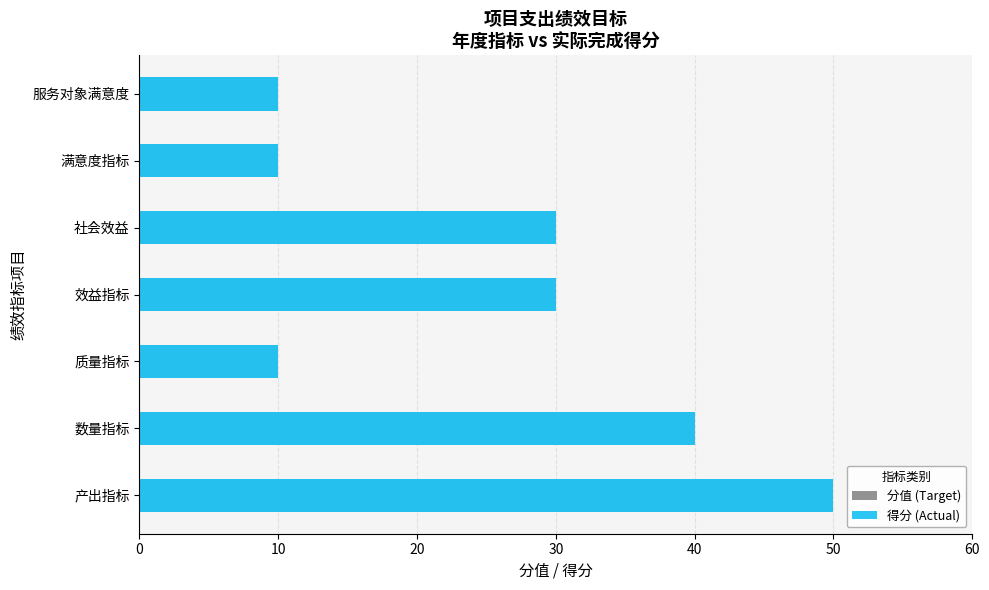

What is the sum of all 得分 (Actual) values?

180